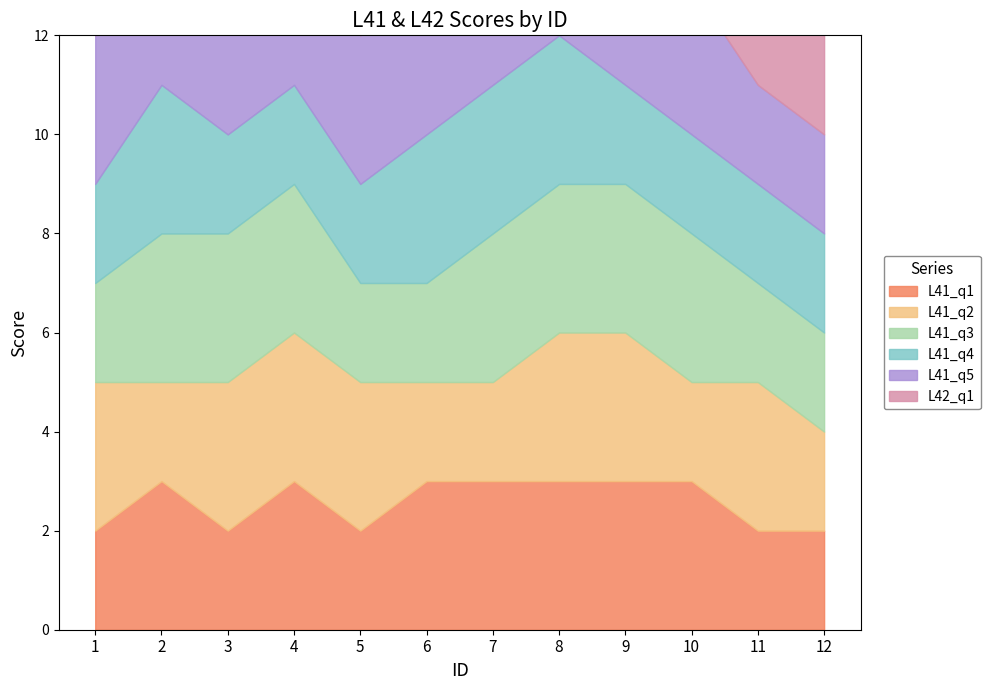

Which series has the largest total across all categories?

L41_q5